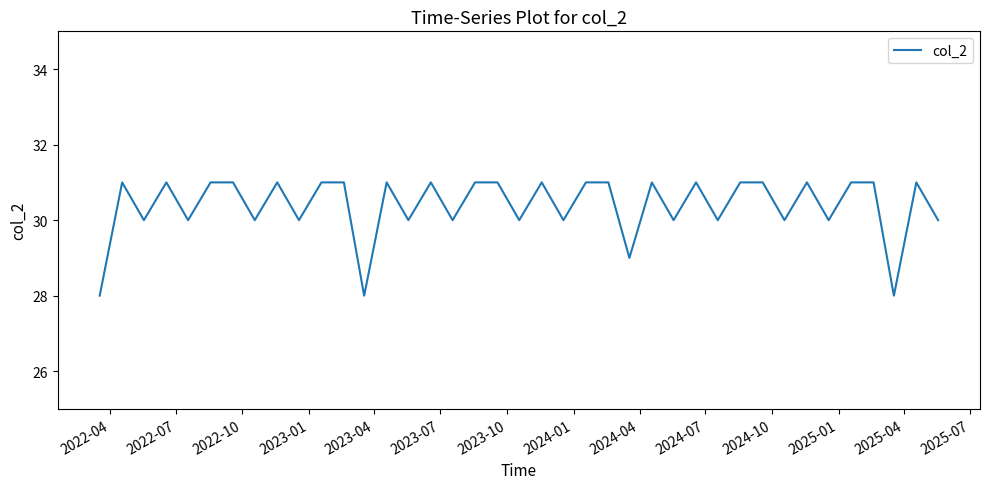

What is the minimum value shown in the chart?

28